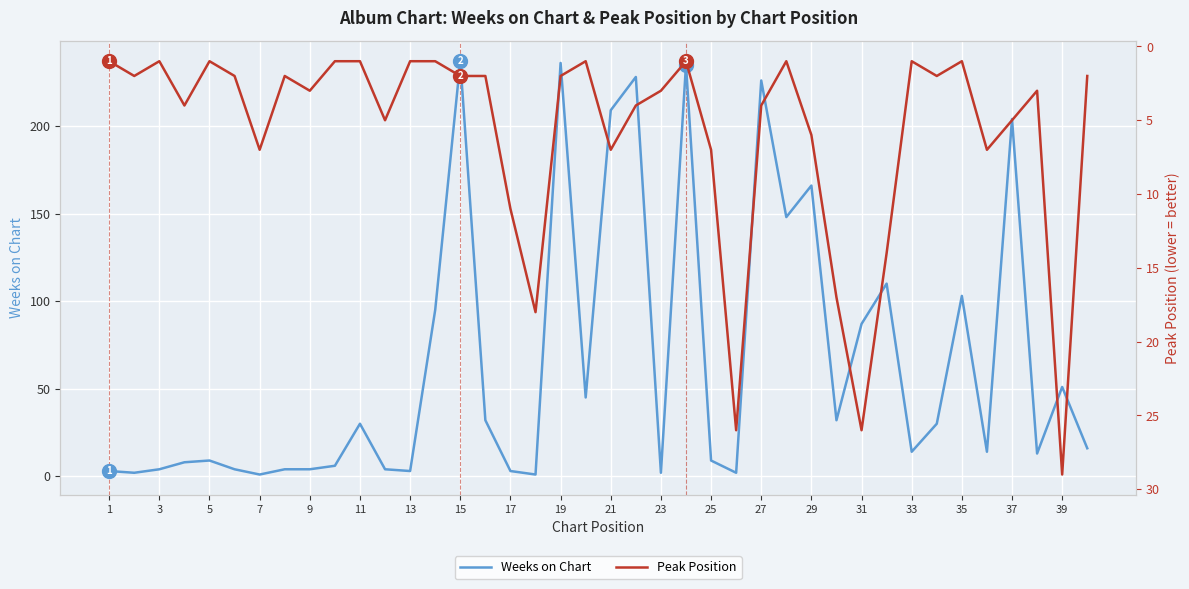

True or false: Weeks on Chart has a value of 166 at 29.

True